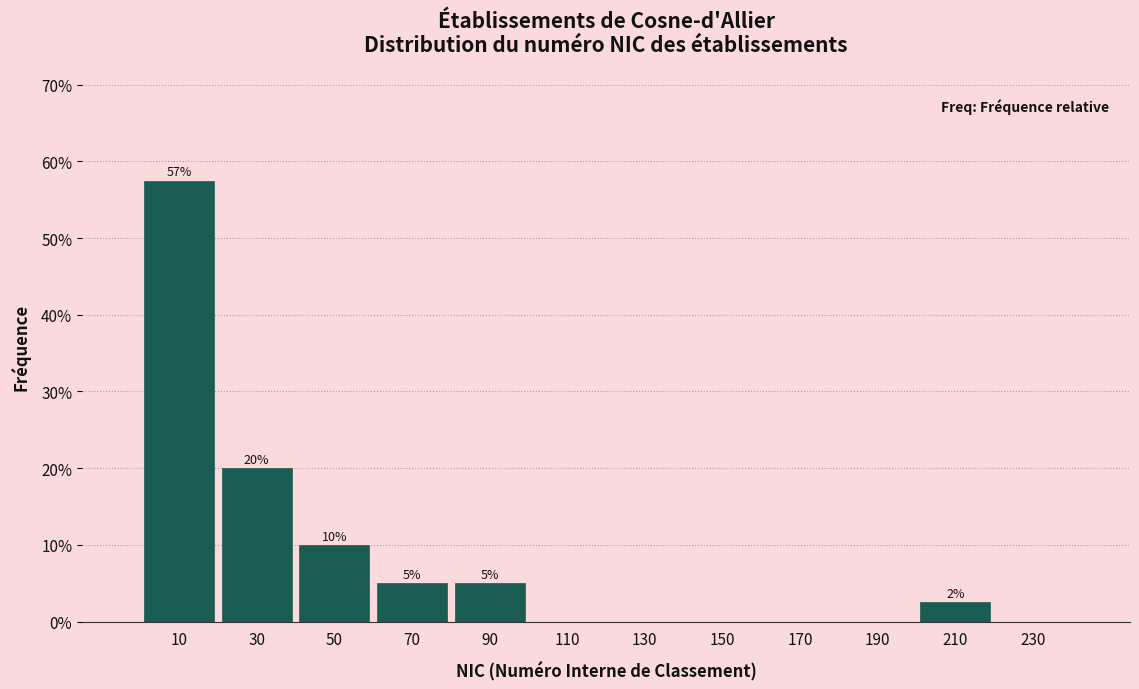

Which range on the x-axis has the tallest bar?

0 to 20